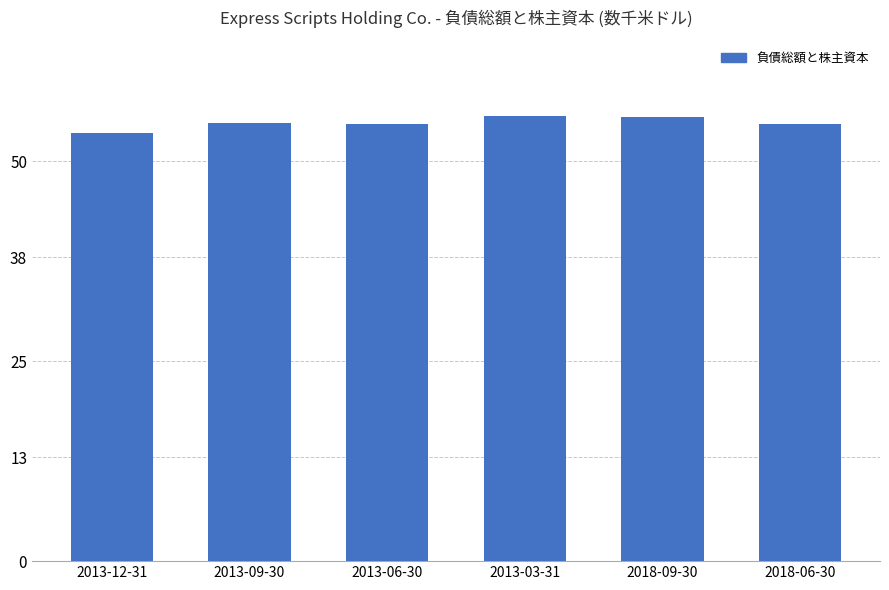

The value at 2018-06-30 is 54677800. True or false?

True